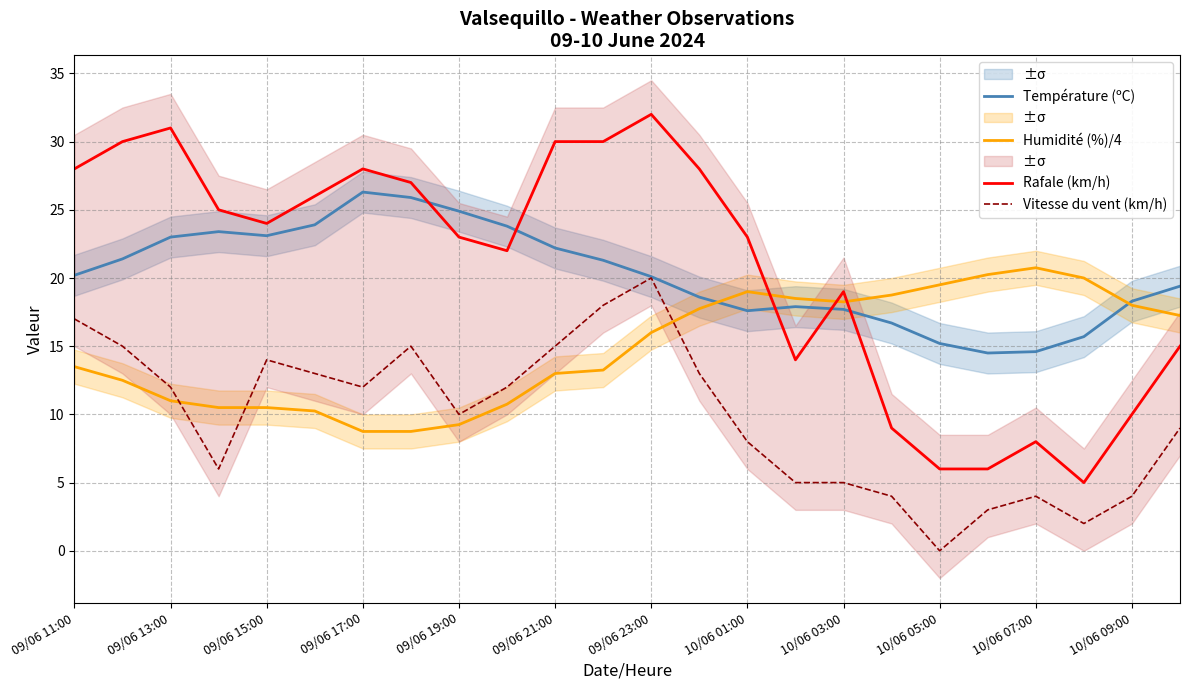

What is the minimum value for Rafale (km/h)?

5.0